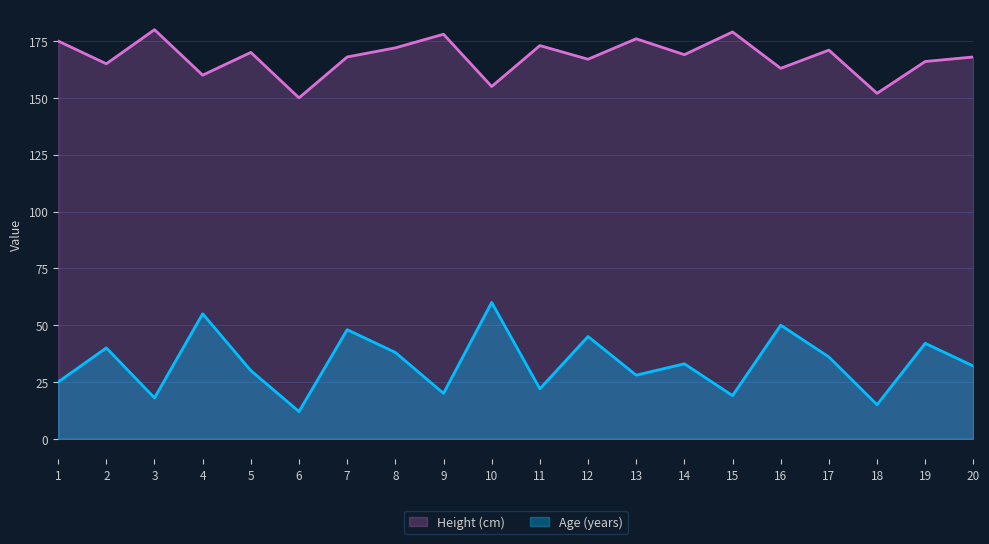

Which series changed the most between 4 and 11?

Age (years)